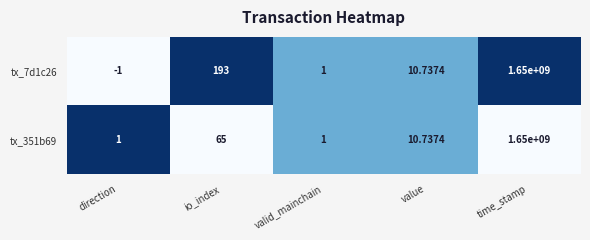

Count the number of categories in the chart.

5